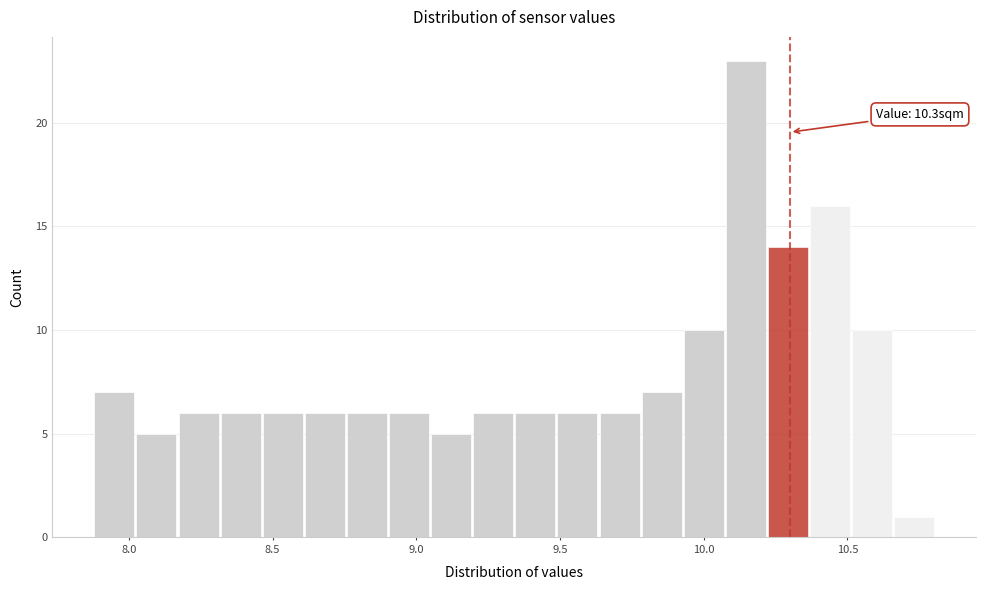

Read against the x-axis, roughly where is the centre of the tallest bar?

10.15